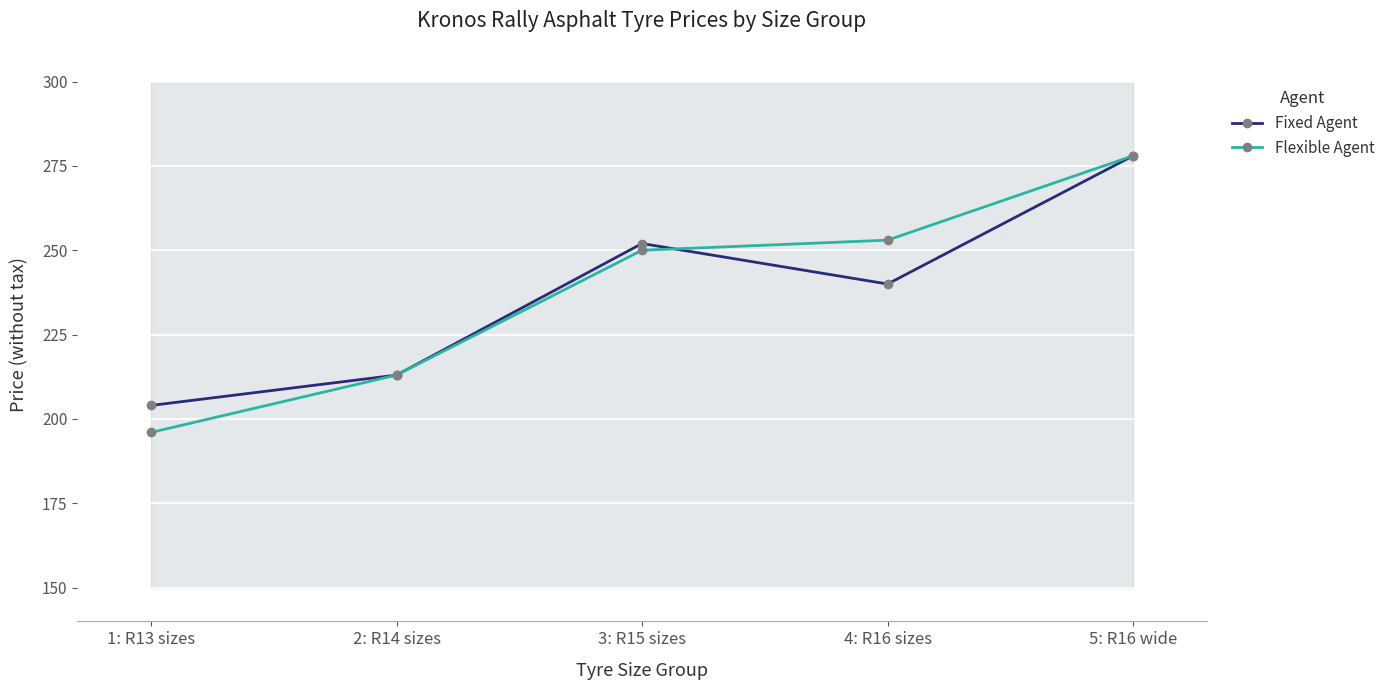

What is the average value of the Flexible Agent series?

238